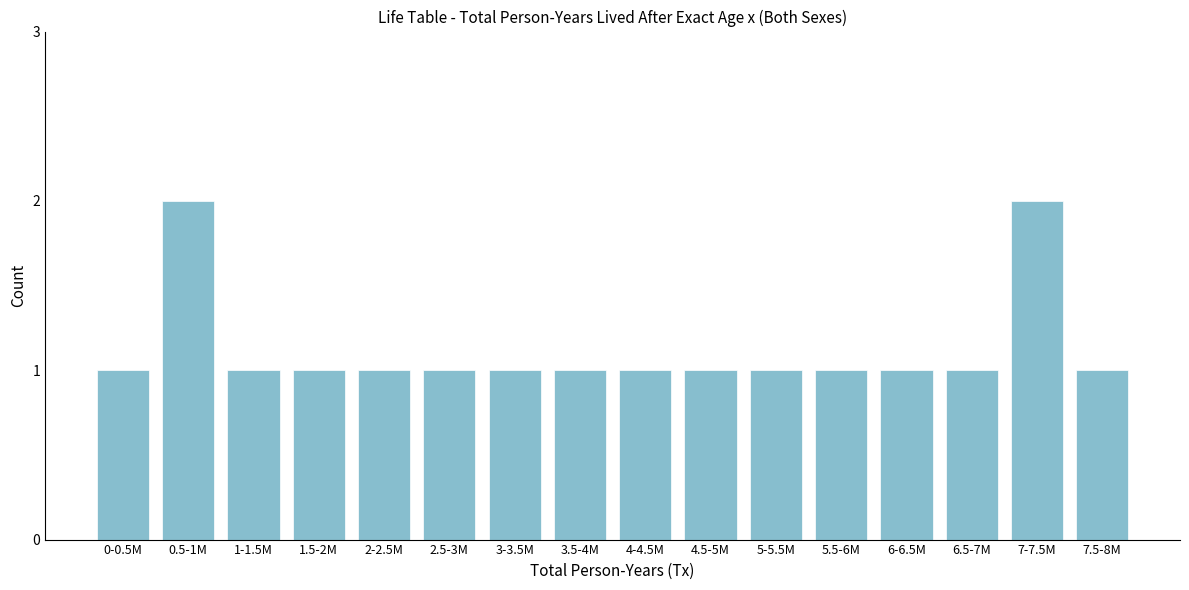

Reading left to right, transcribe all the data shown in this chart.

0-0.5M=1	0.5-1M=2	1-1.5M=1	1.5-2M=1	2-2.5M=1	2.5-3M=1	3-3.5M=1	3.5-4M=1	4-4.5M=1	4.5-5M=1	5-5.5M=1	5.5-6M=1	6-6.5M=1	6.5-7M=1	7-7.5M=2	7.5-8M=1